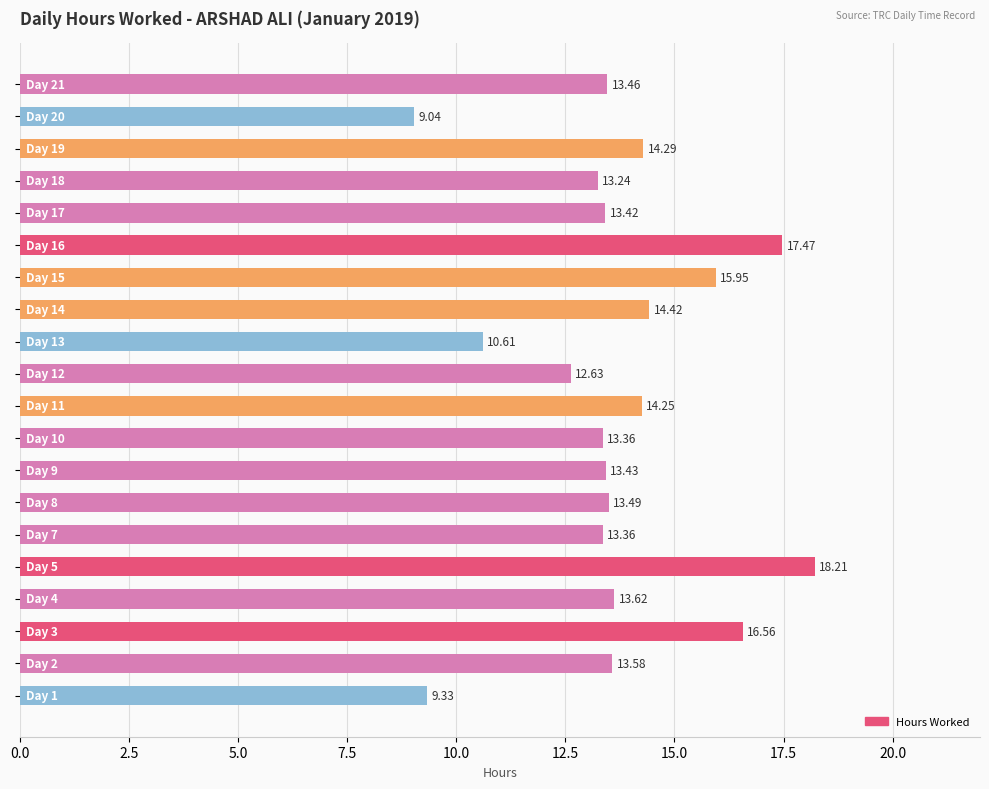

What is the average value?

13.7